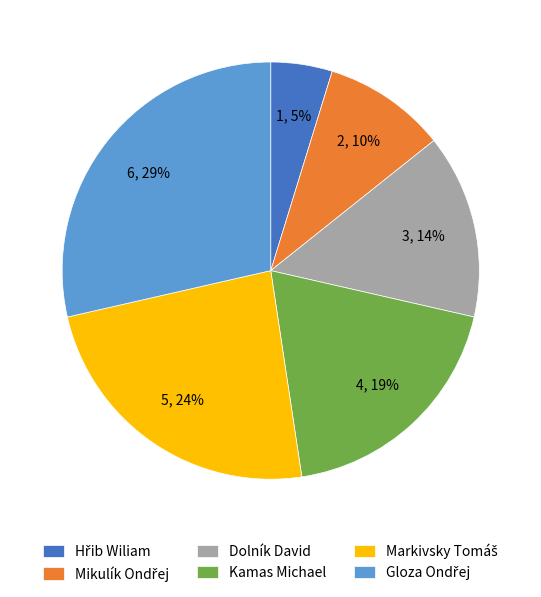

Does any single category account for the majority?

No